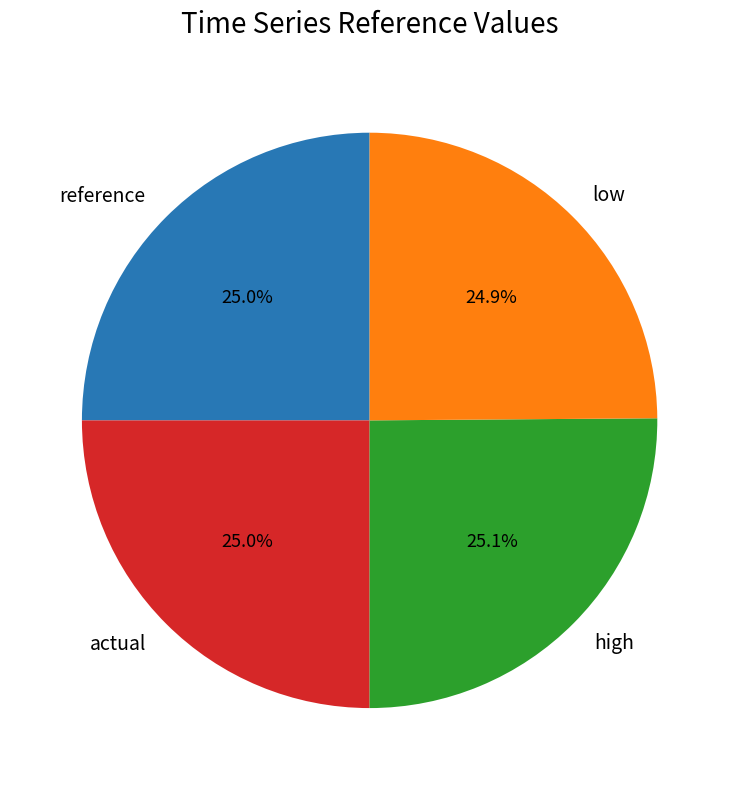

Is low the majority of the pie?

No